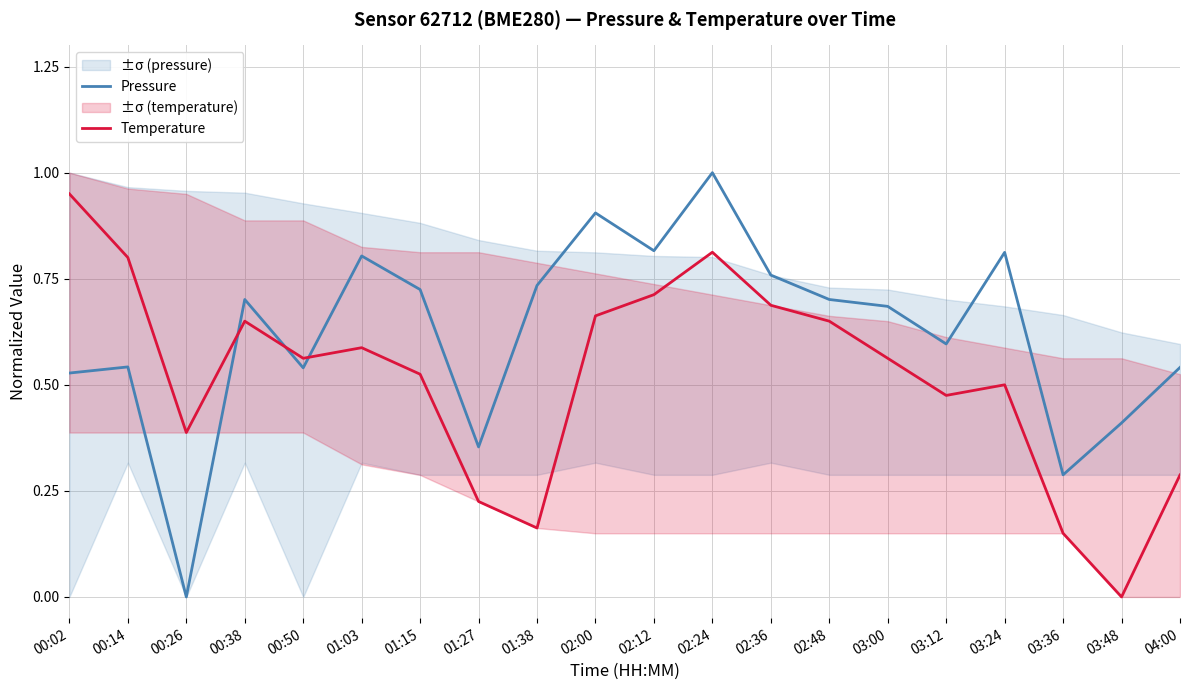

At which label is Pressure closest to 0?

00:26